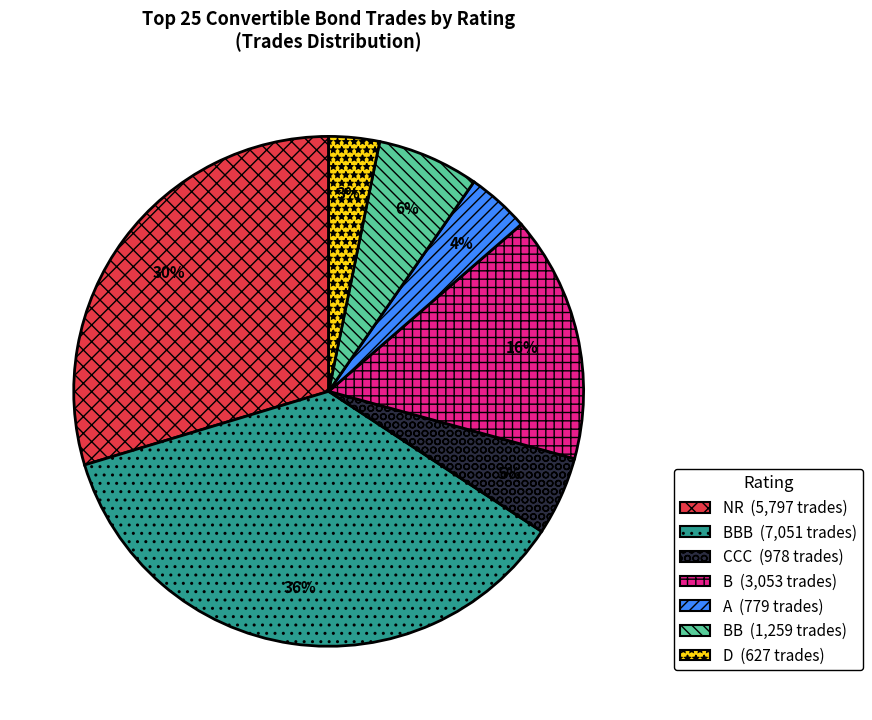

To the nearest percent, what is the difference between the largest and smallest slice percentages?

33%